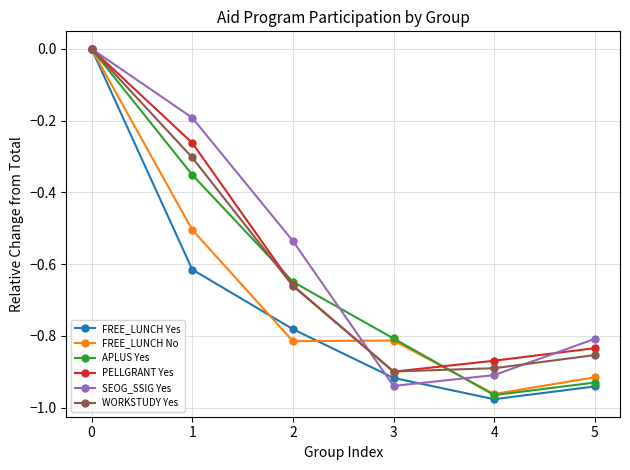

After their last crossing, which series has the higher values: WORKSTUDY Yes or PELLGRANT Yes?

PELLGRANT Yes